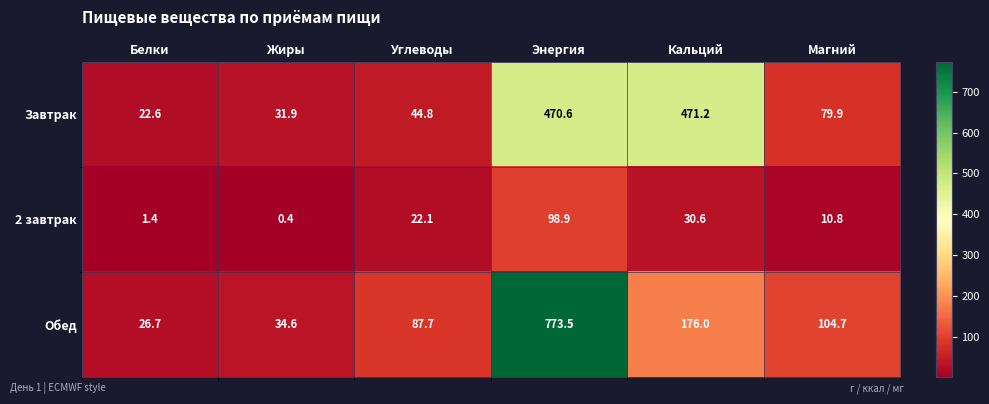

The Обед series shows 194.2 at Энергия. True or false?

False